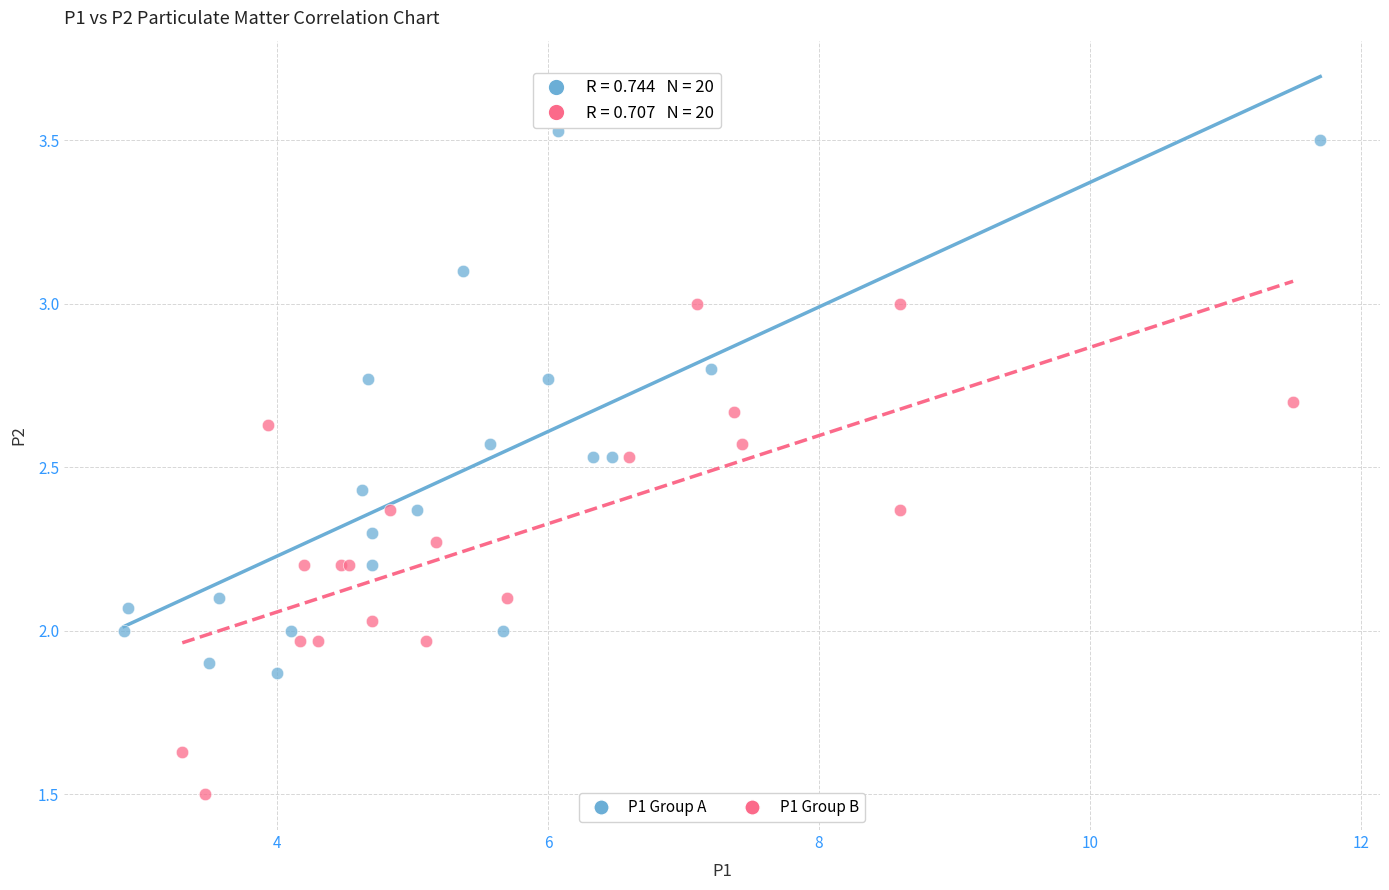

What are all the series names shown in the legend?

P1 Group A, P1 Group B